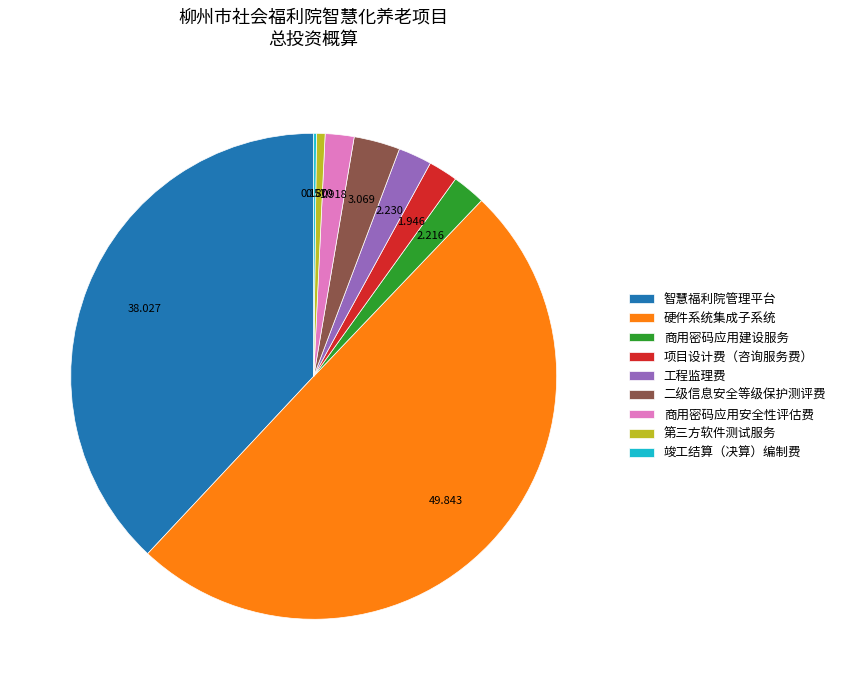

Is 项目设计费（咨询服务费） the majority of the pie?

No